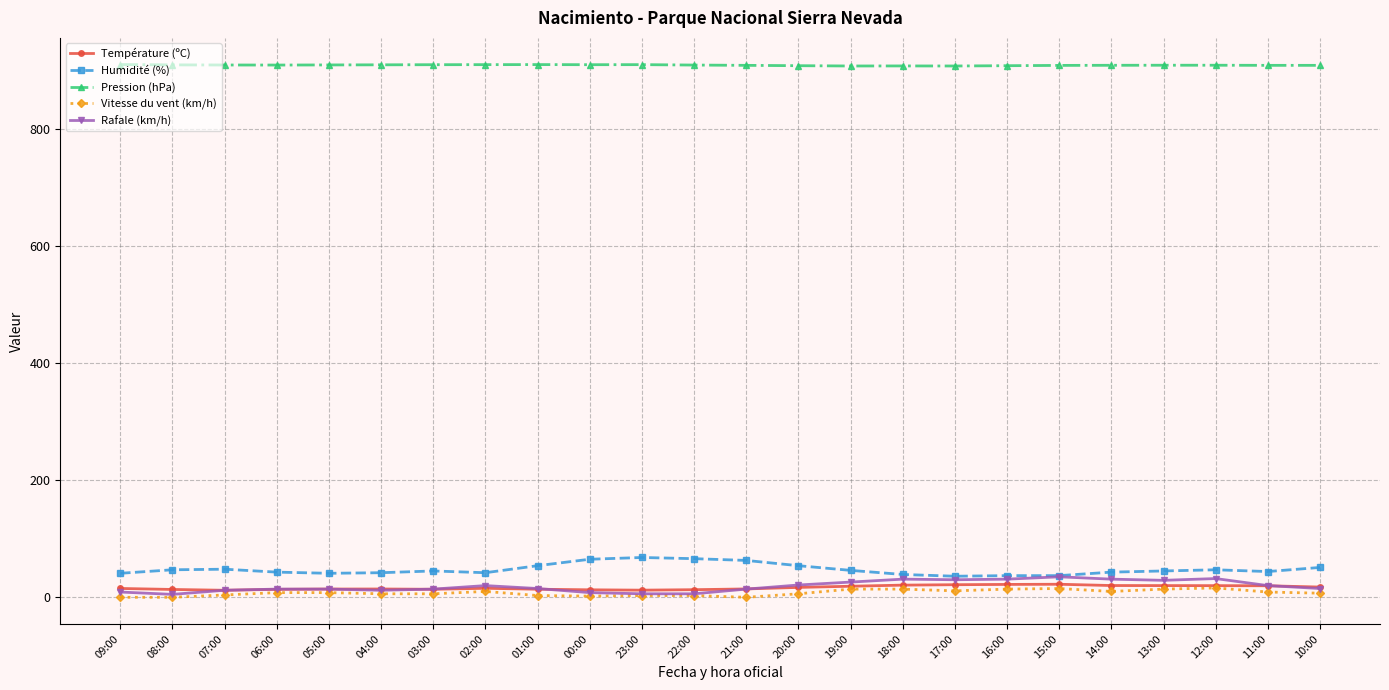

What is the label of the 23rd point from the right?

08:00